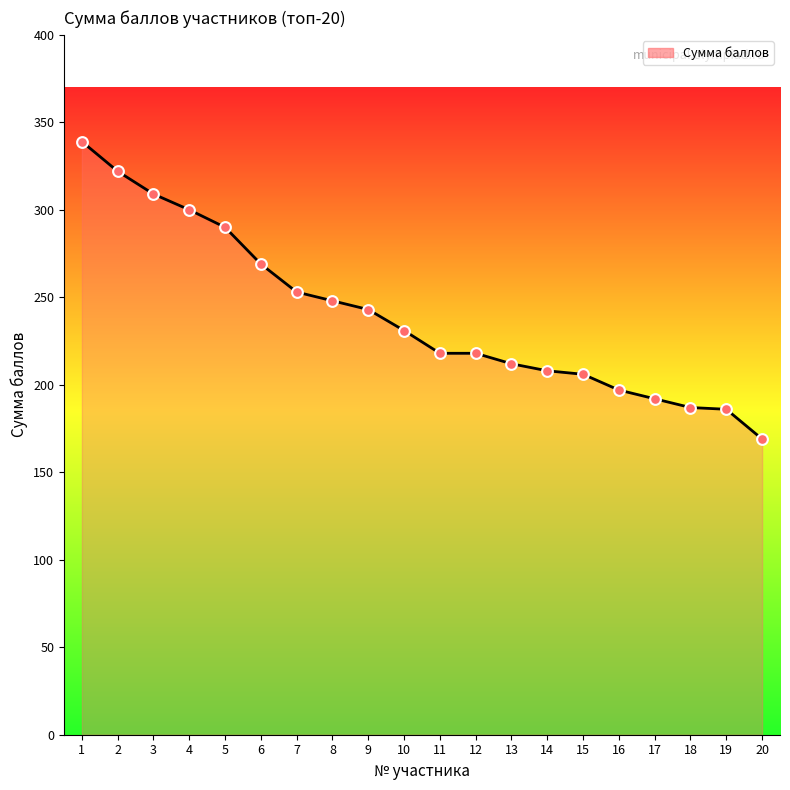

What is the change in value from 7 to 8?

-5